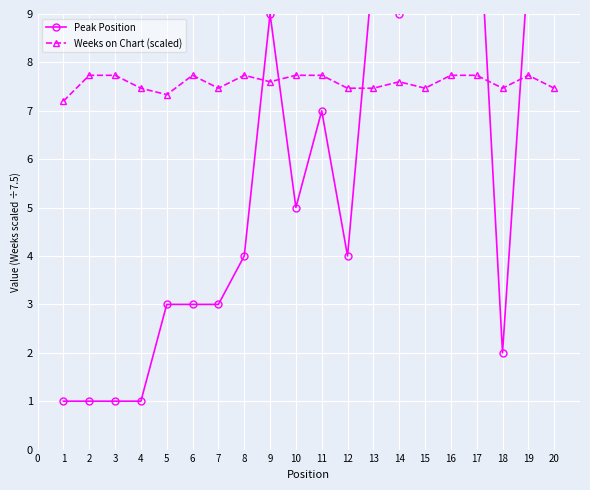

Is it true that Weeks on Chart (scaled) equals 7.5 at 7?

True